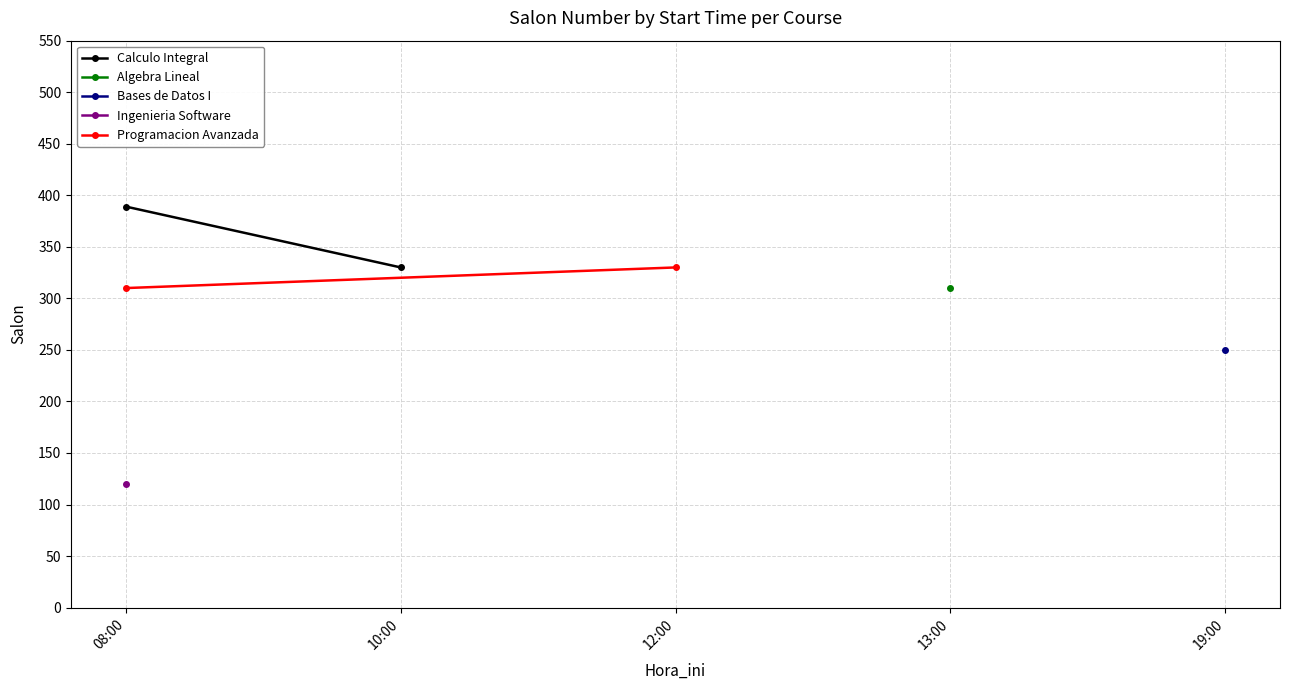

Which series has the widest spread of values?

Calculo Integral